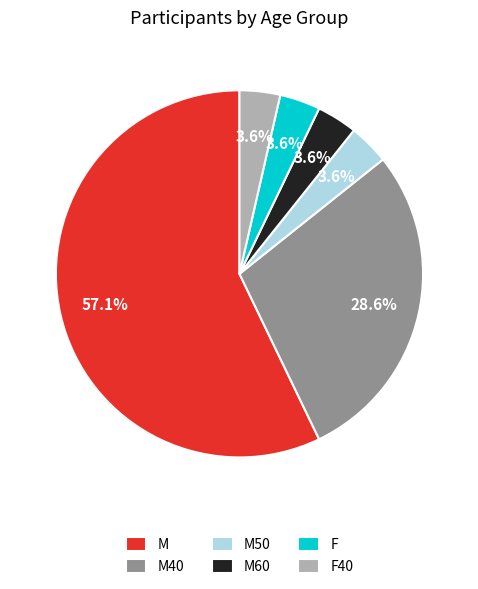

The F slice represents 18% of the pie. True or false?

False